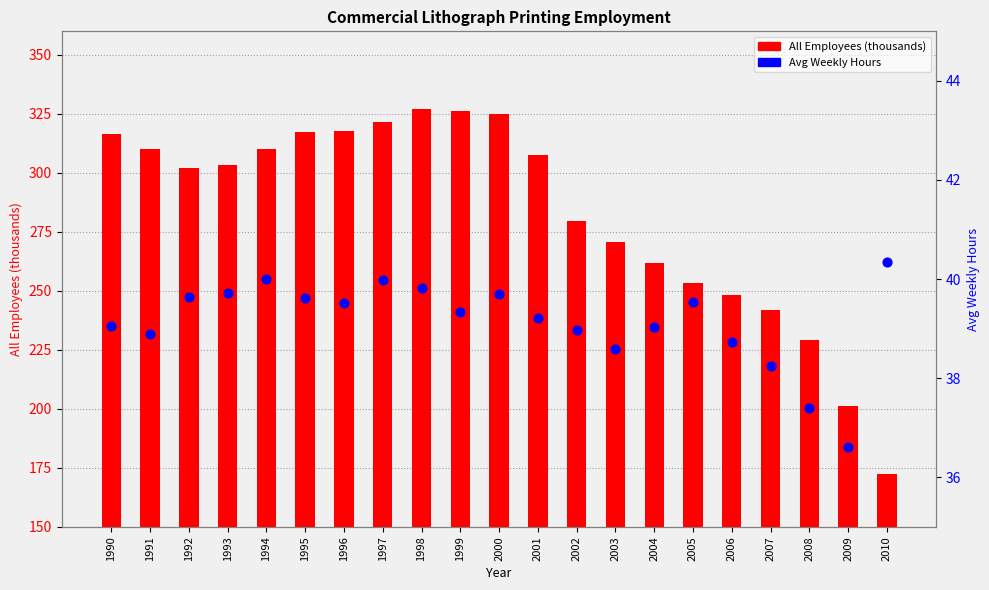

Which series contains the lowest Y value?

Avg Weekly Hours